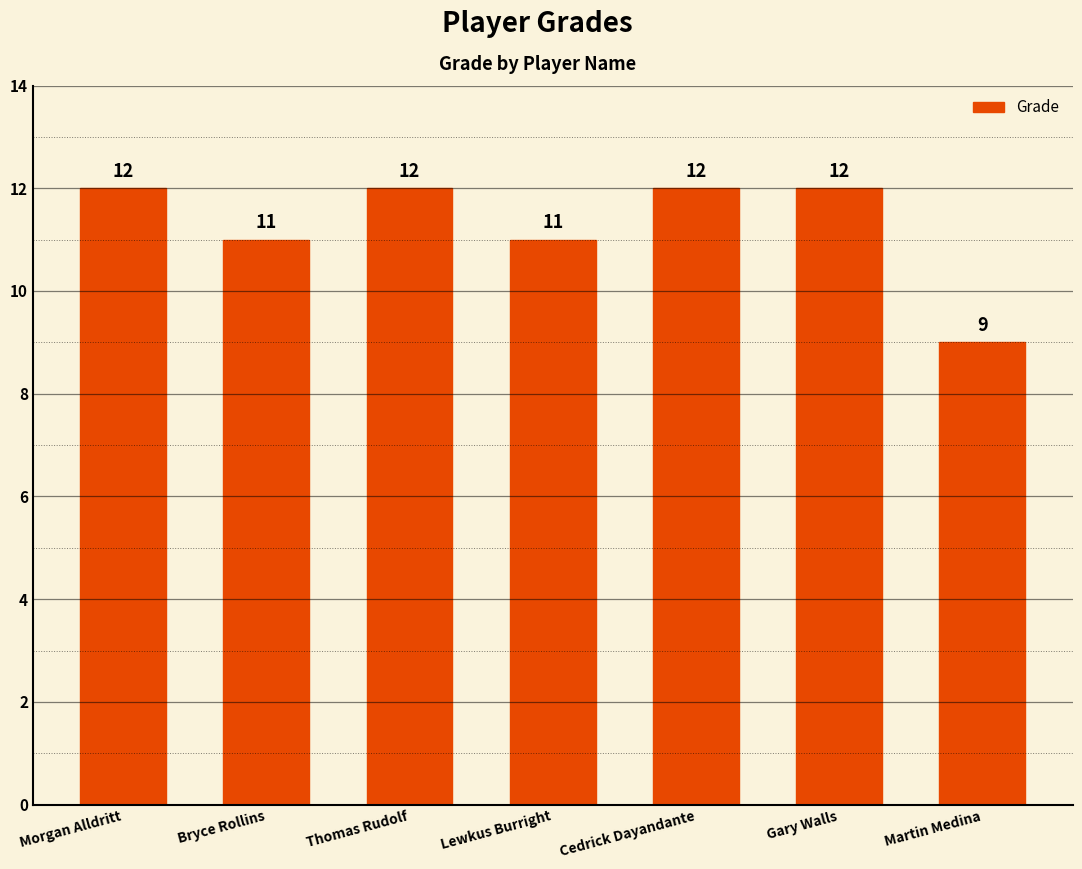

Reading left to right, transcribe all the data shown in this chart.

Morgan Alldritt=12	Bryce Rollins=11	Thomas Rudolf=12	Lewkus Burright=11	Cedrick Dayandante=12	Gary Walls=12	Martin Medina=9